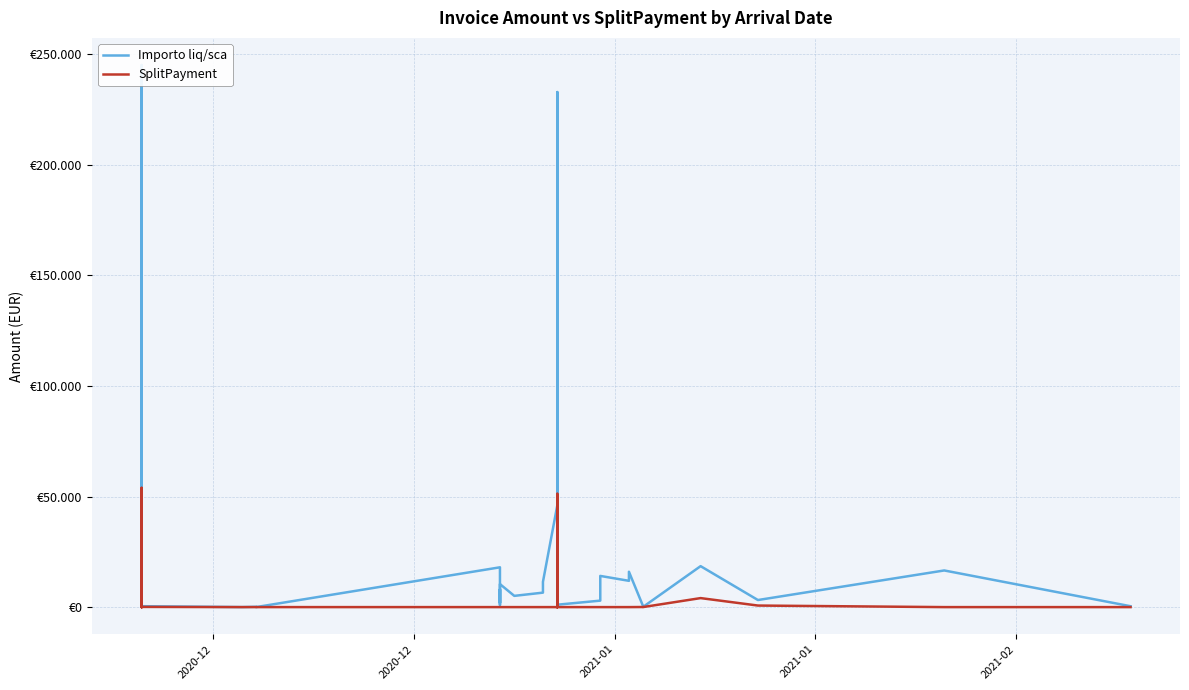

Which series has the largest total across all categories?

Importo liq/sca